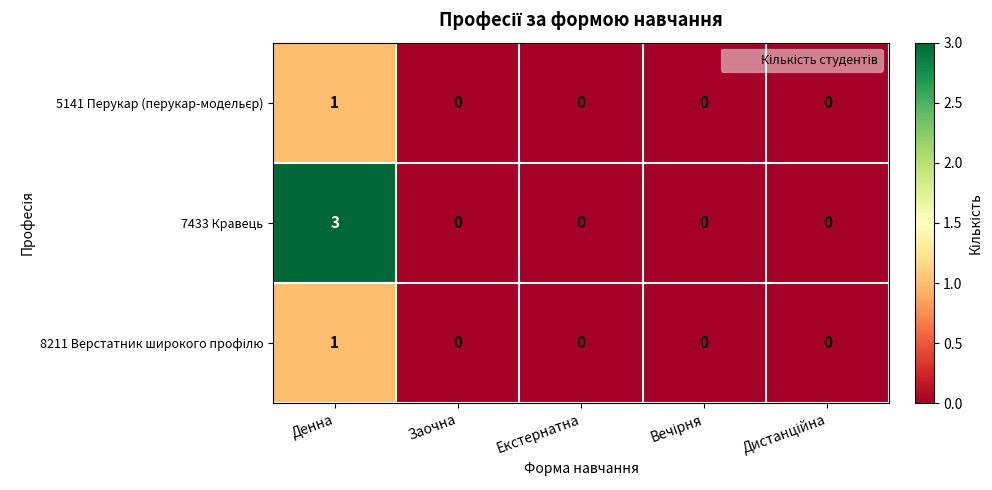

Which series has the largest total across all categories?

7433 Кравець